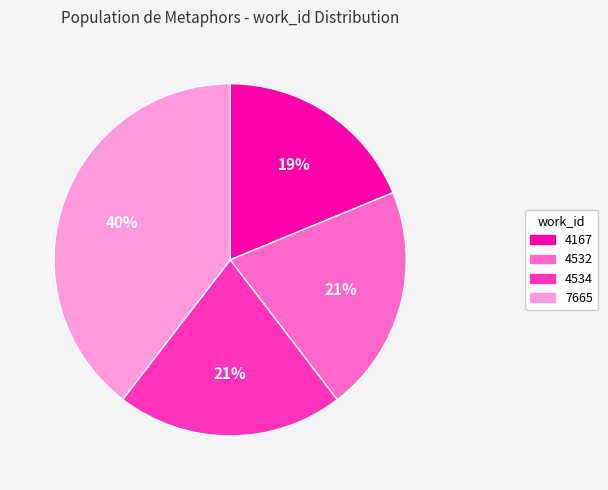

Combined, do 4532 and 4534 account for over 50%?

No